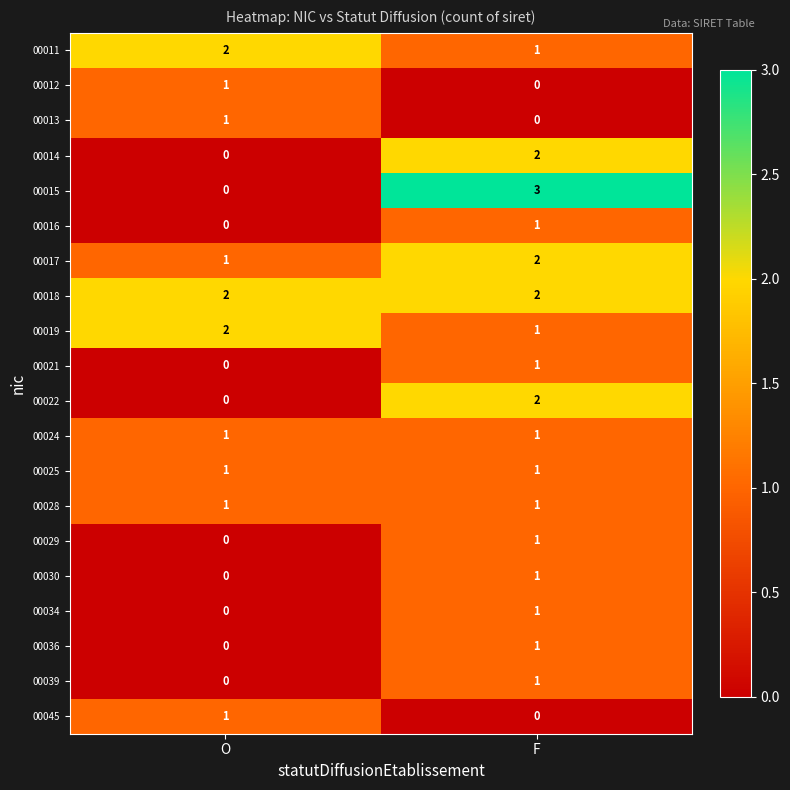

List the labels in order of 00036 value, largest first.

F, O